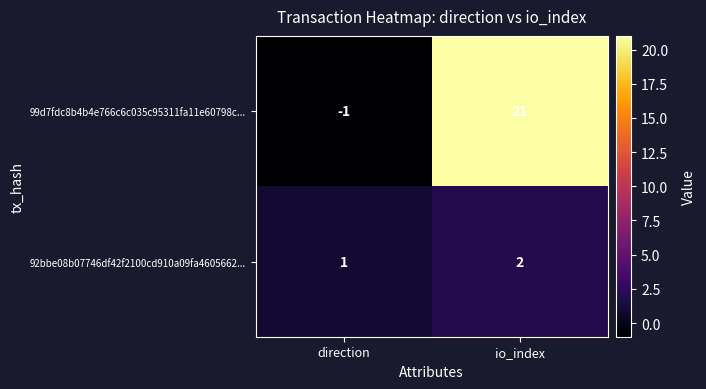

What is the maximum value shown in the chart?

21